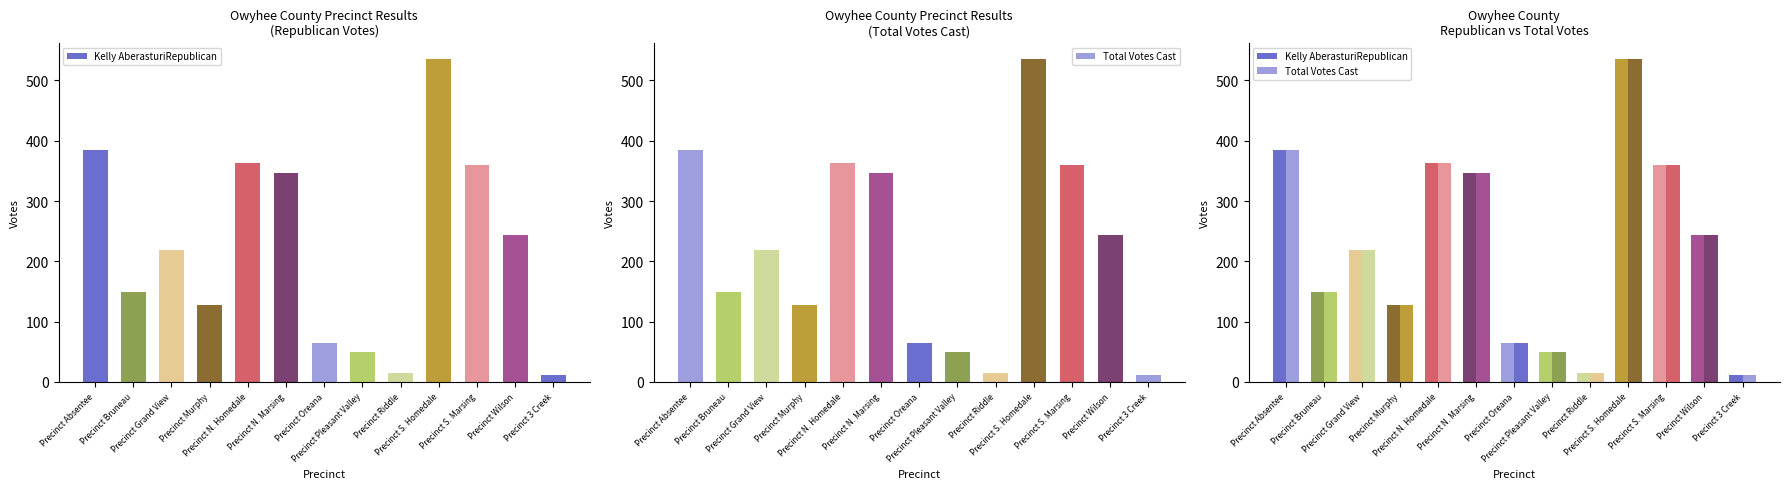

What is the sum of the Kelly AberasturiRepublican values at Precinct S. Homedale and Precinct Bruneau?

685